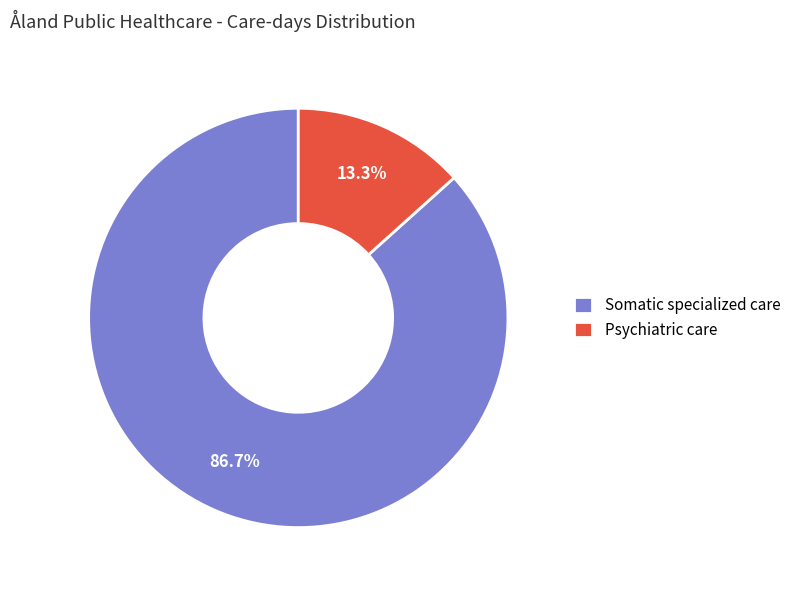

The Psychiatric care slice represents 13% of the pie. True or false?

True